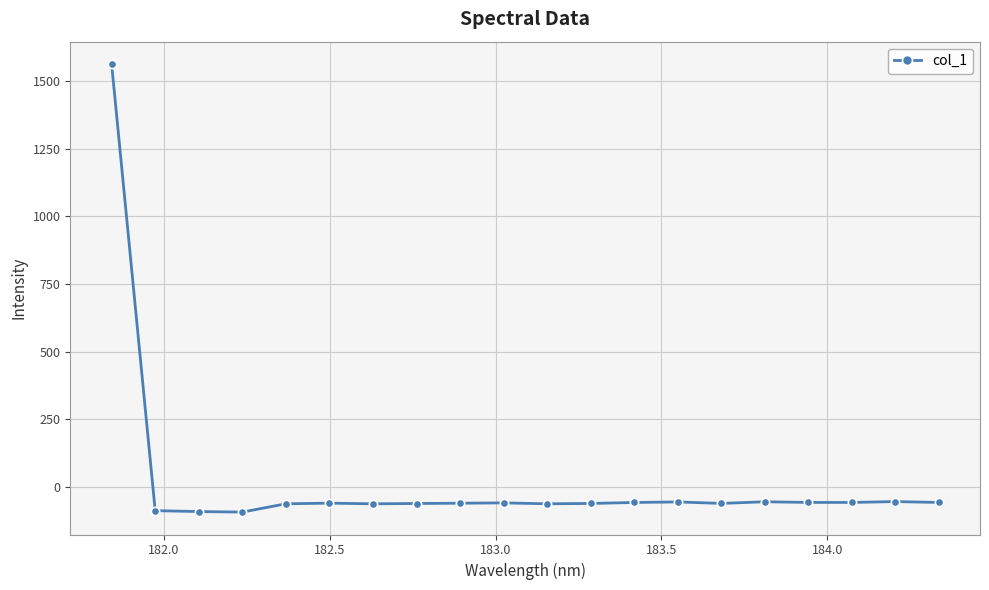

How many lines are shown in the chart?

1